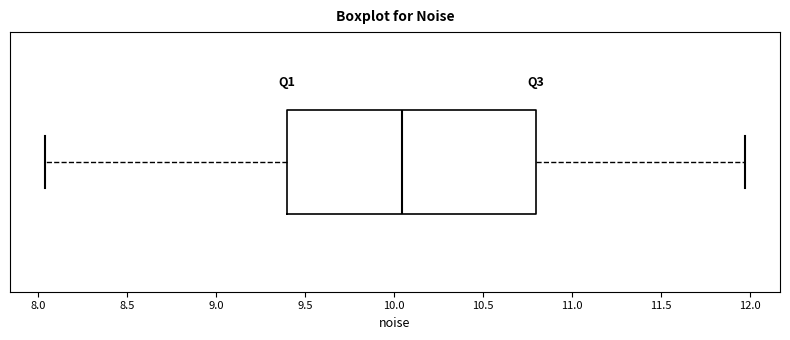

Where does the median line of the box sit on the x-axis? The values are not printed on the chart, so give them approximately, as read against the axis.

10.05